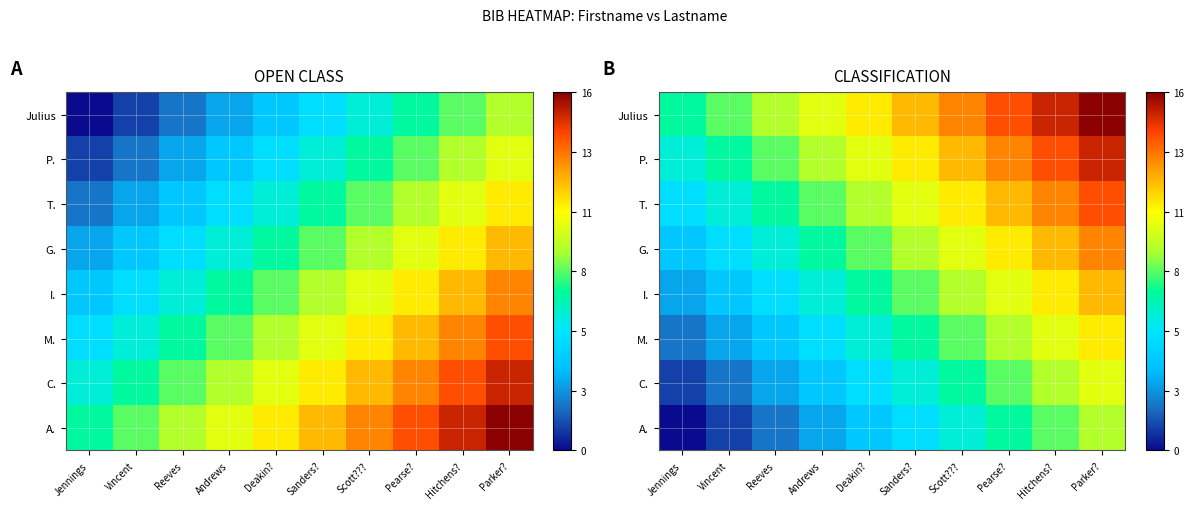

At which label is M. closest to 6?

Deakin?